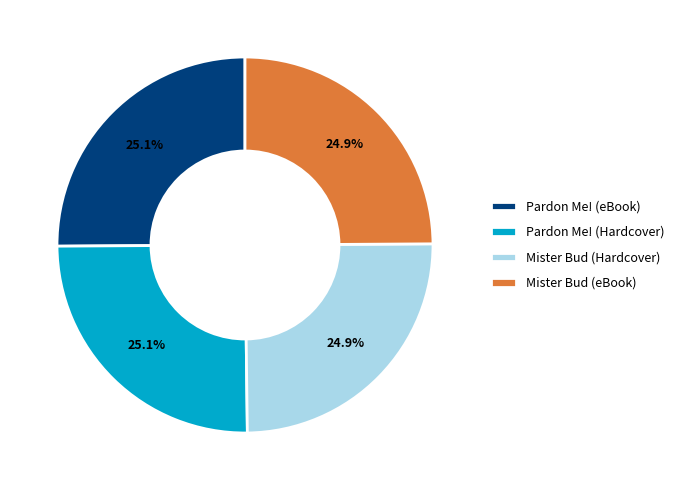

Is there any slice that represents more than half of the pie?

No